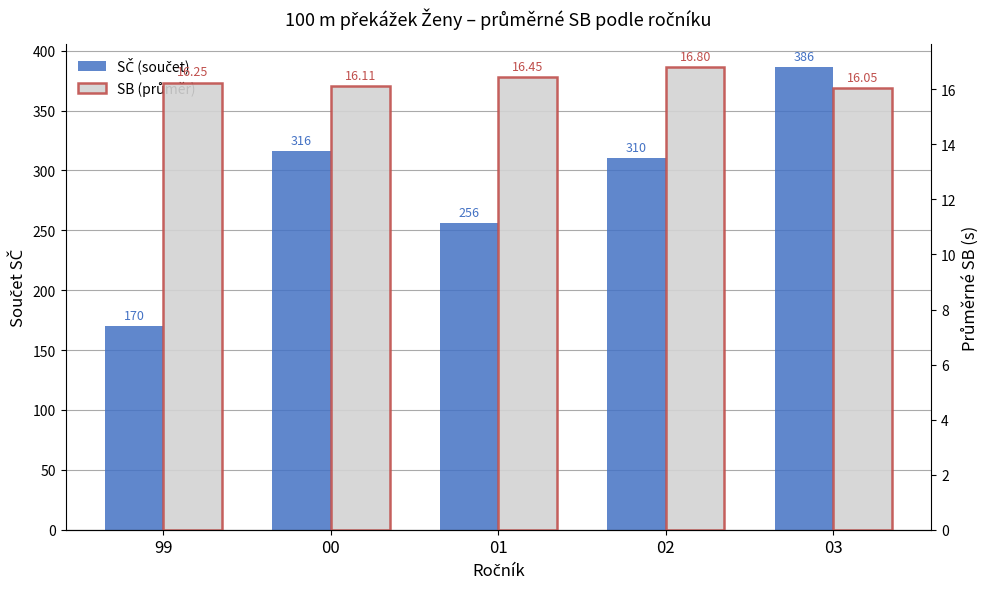

What is the difference between the SB (průměr) values at 00 and 02?

0.7